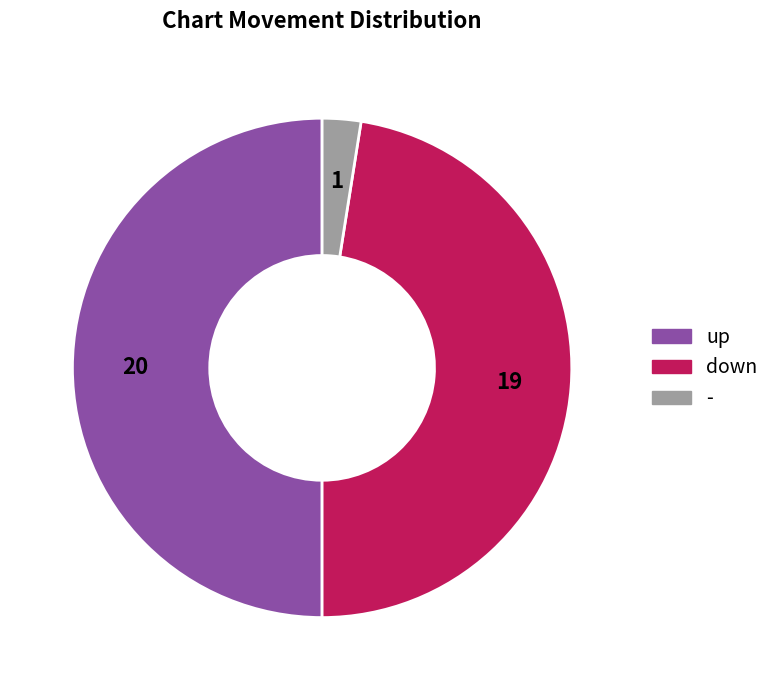

Is down the majority of the pie?

No